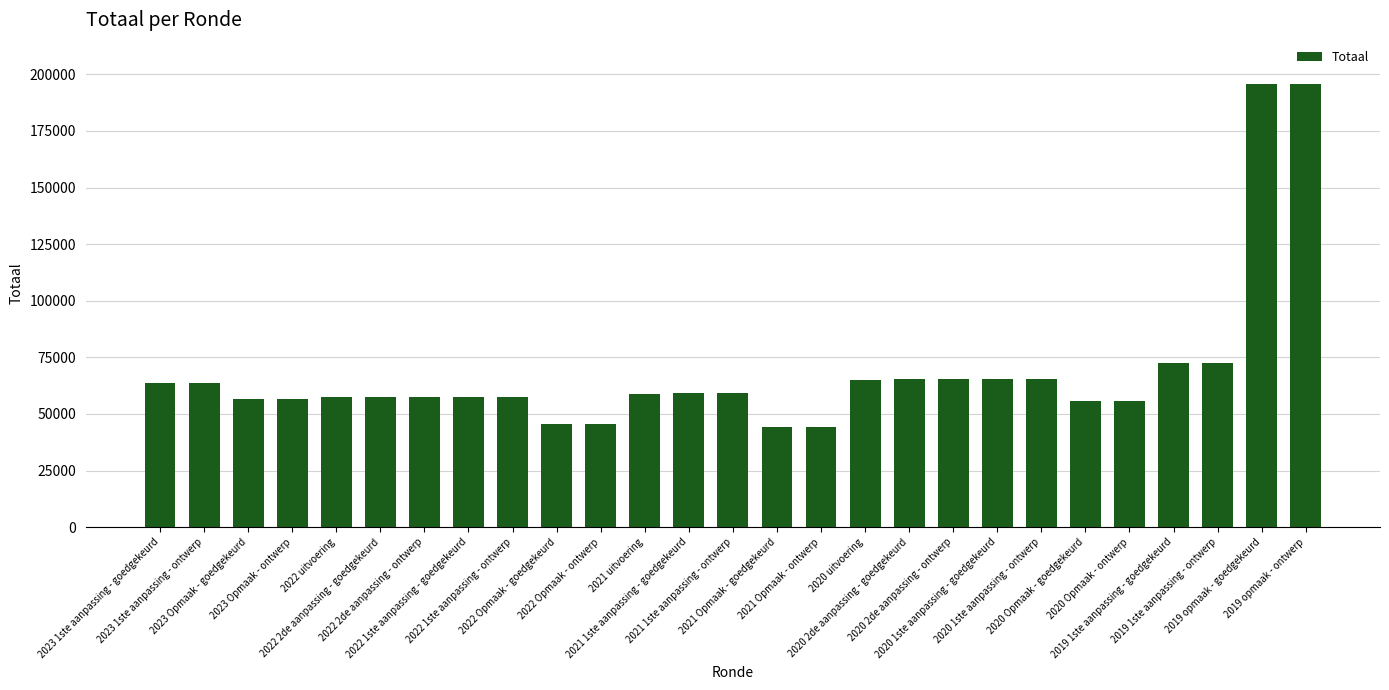

What is the smallest value displayed?

44027